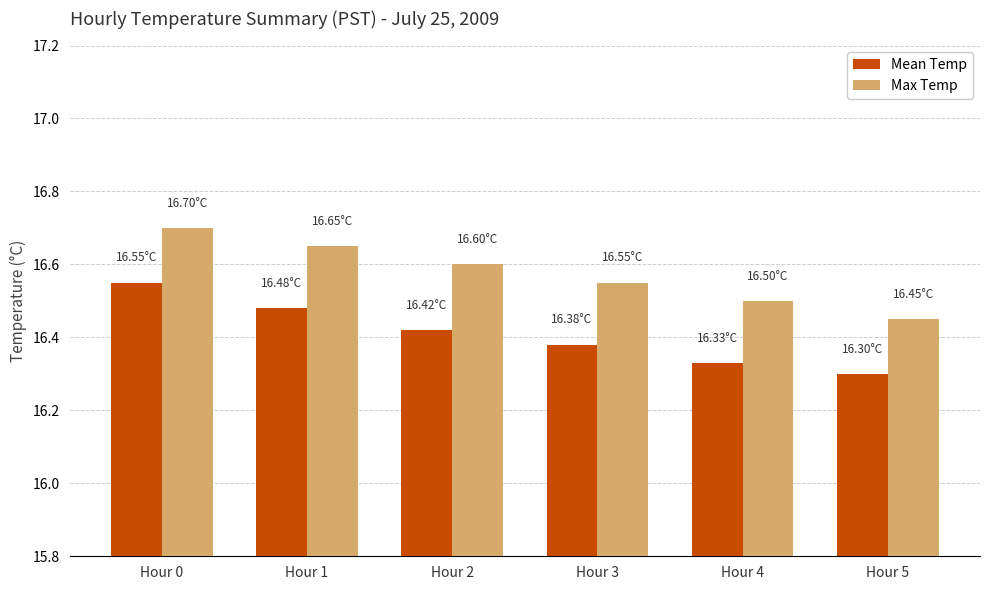

What is the total value across all series at Hour 3?

32.9